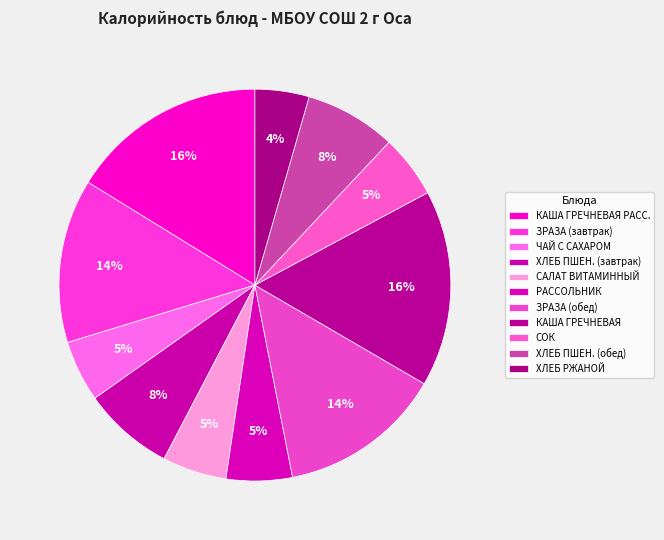

Which slice is the smallest?

ХЛЕБ РЖАНОЙ